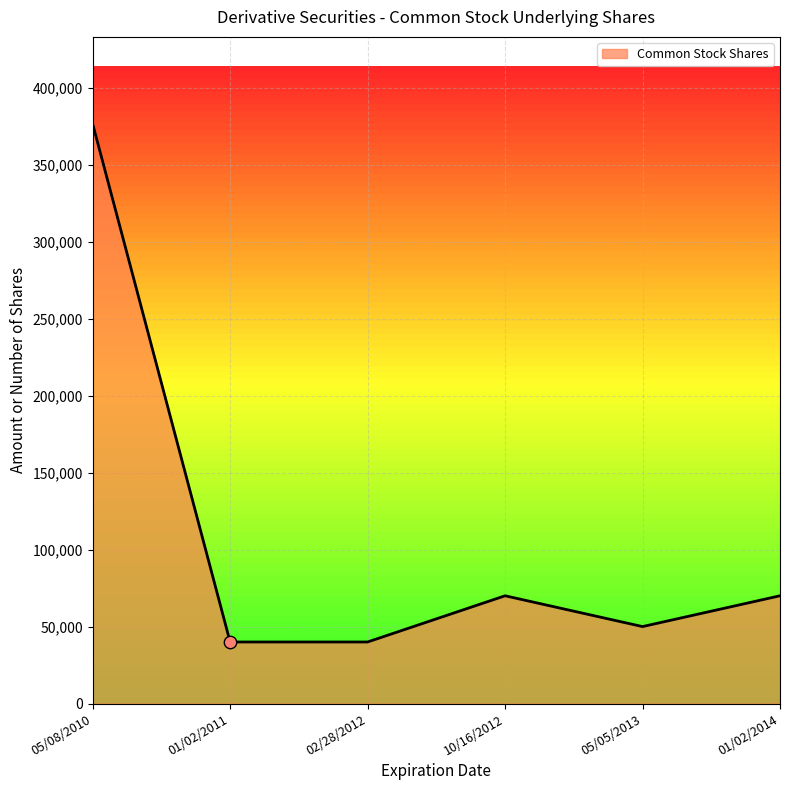

What is the ratio of the value at 01/02/2011 to the value at 02/28/2012?

1.0